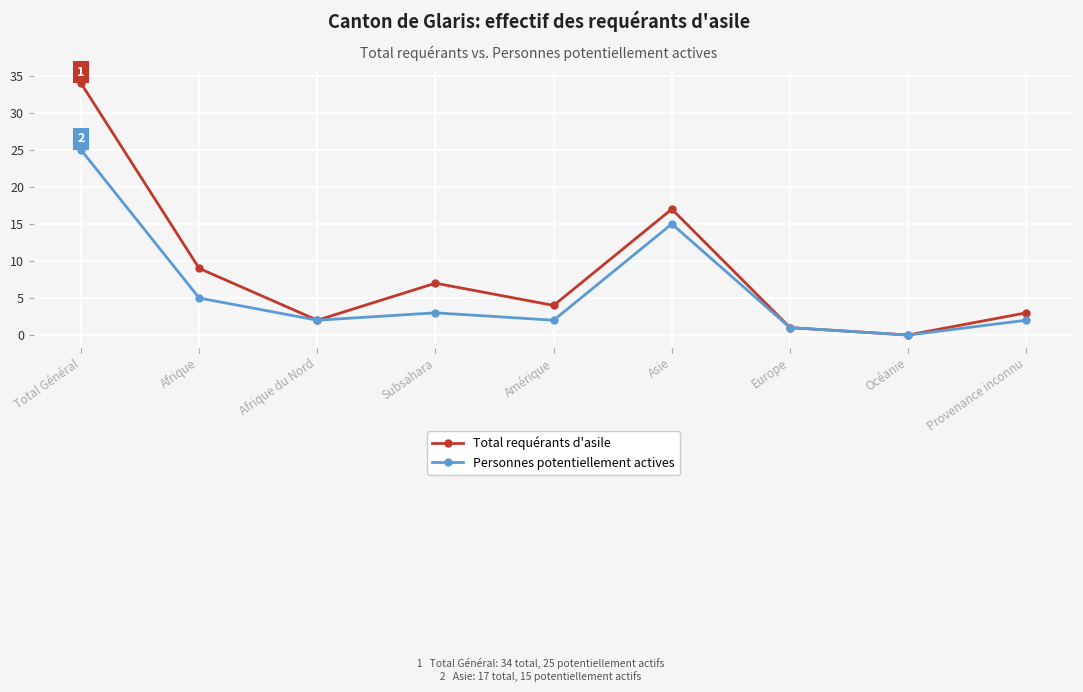

What position from the right is Asie?

4